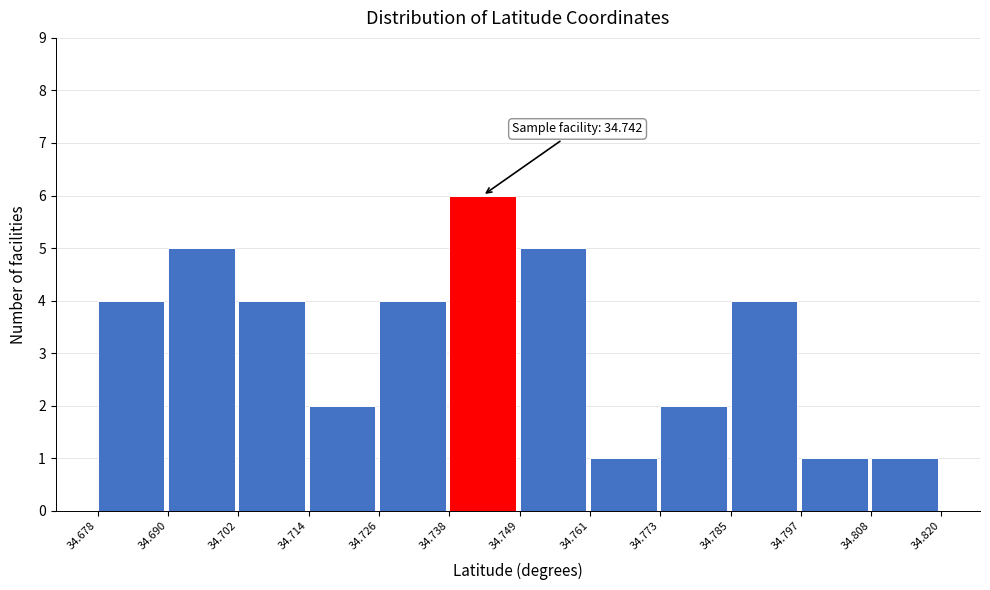

Which range on the x-axis has the tallest bar?

34.738 to 34.749